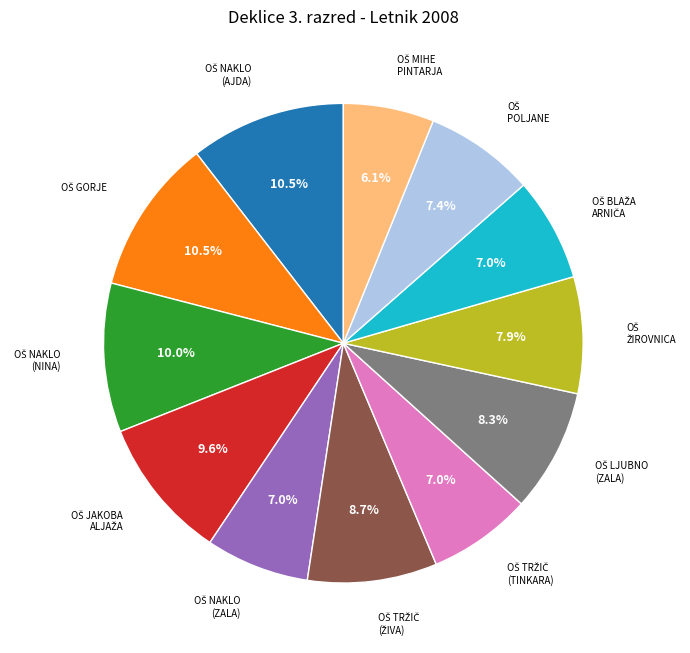

Is there any slice that represents more than half of the pie?

No